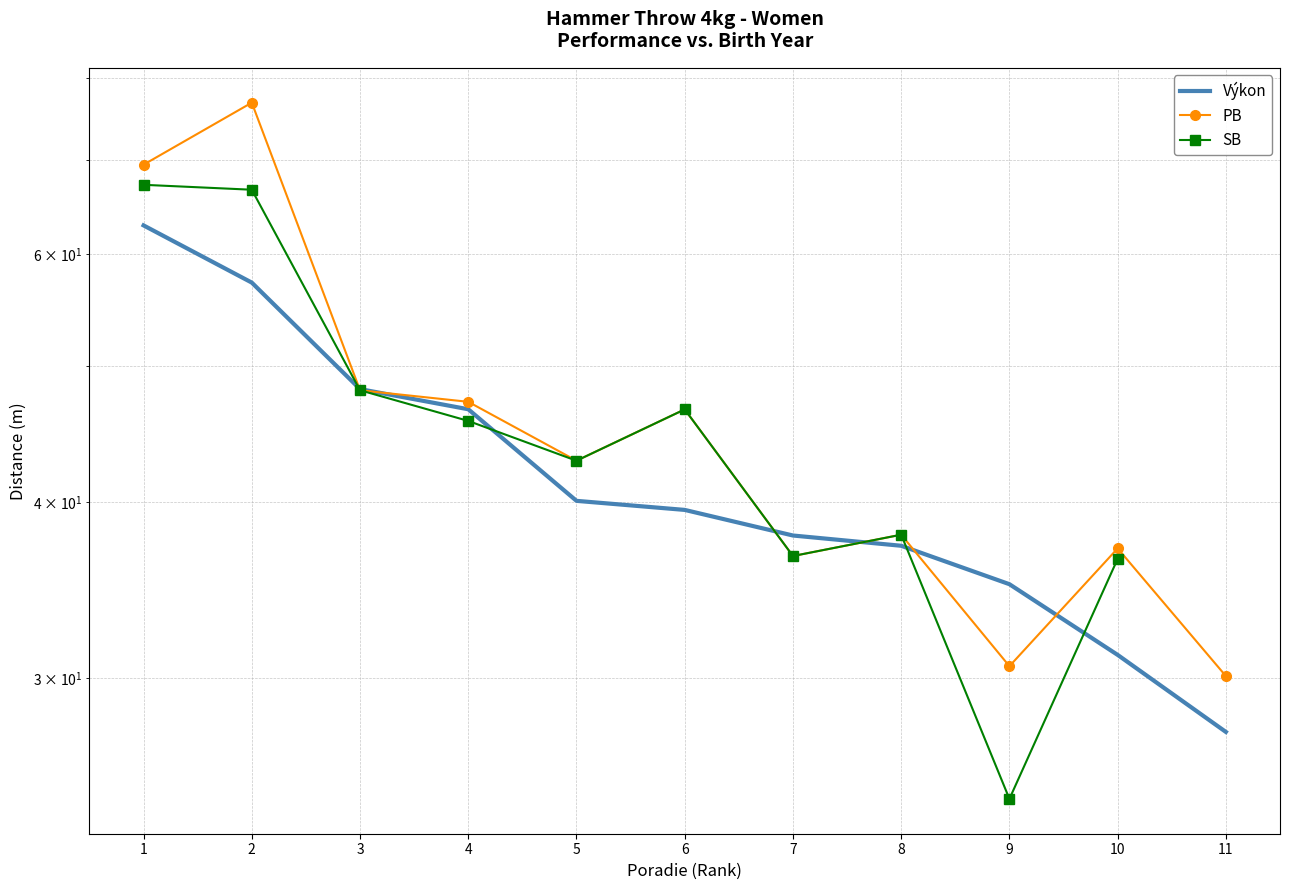

Where is the first local maximum for SB?

6